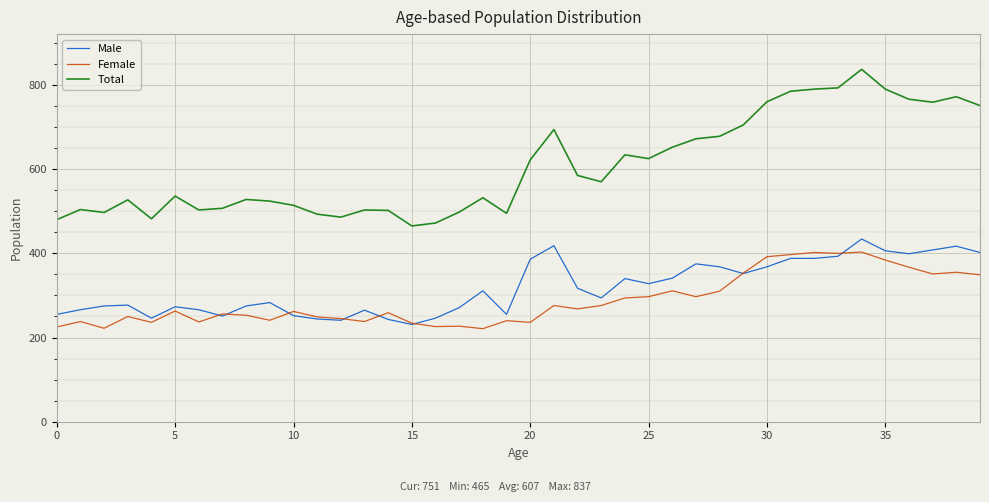

Which series has the largest total across all categories?

Total